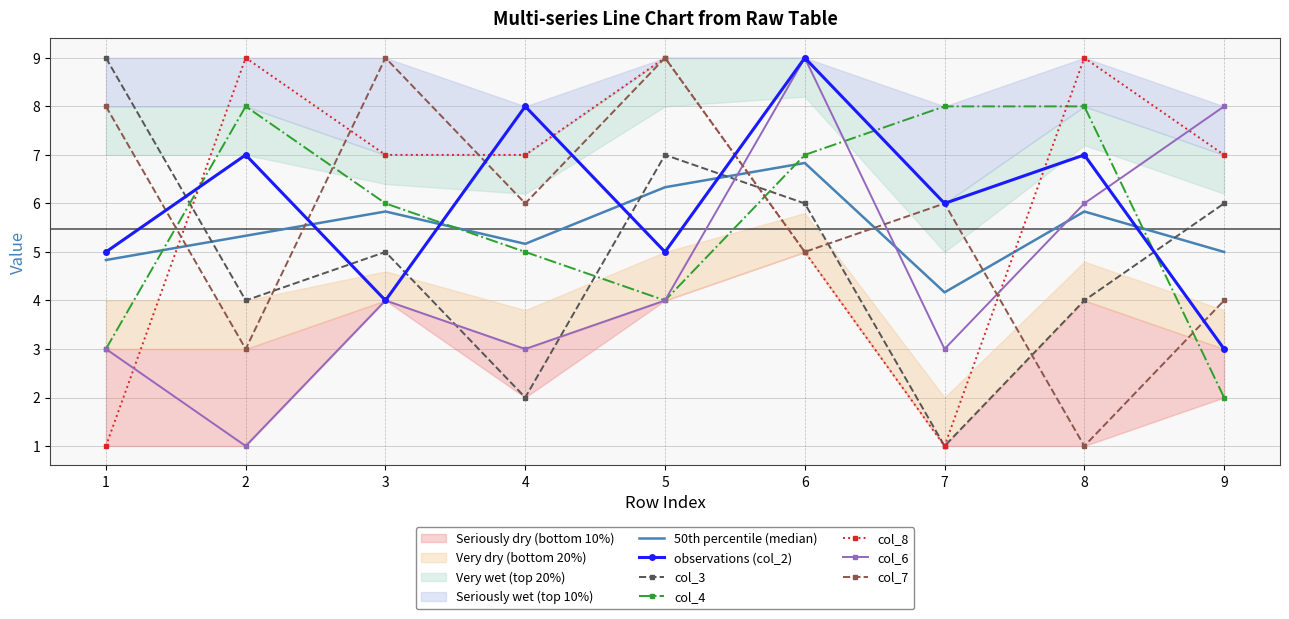

Where is col_2 nearest to the value 6?

7